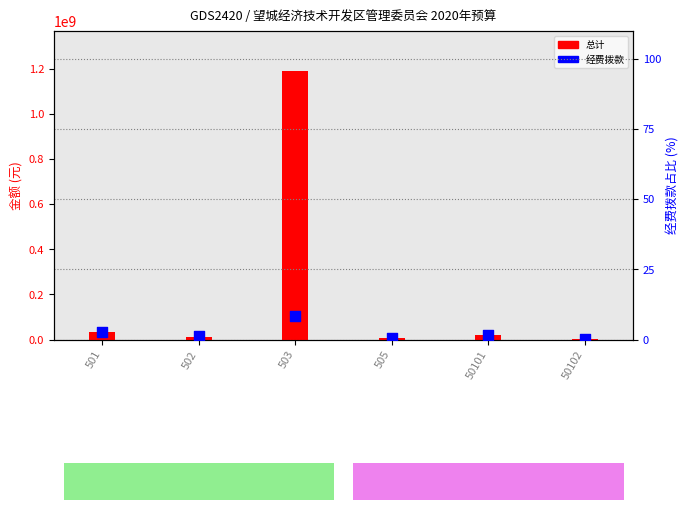

Which series contains the lowest Y value?

经费拨款